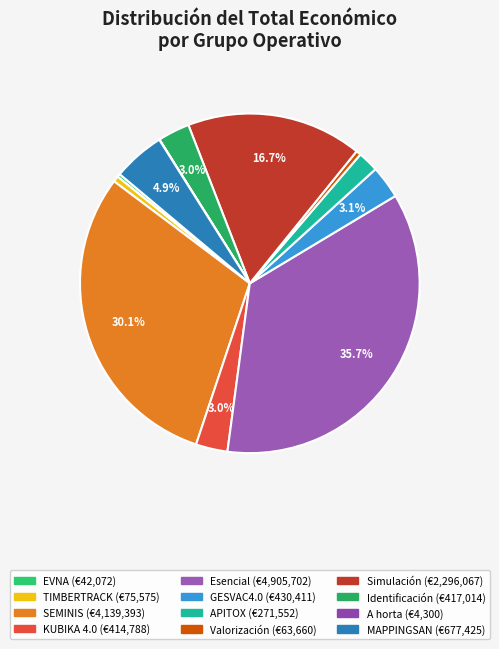

How much of the chart is everything except APITOX?

98.0%